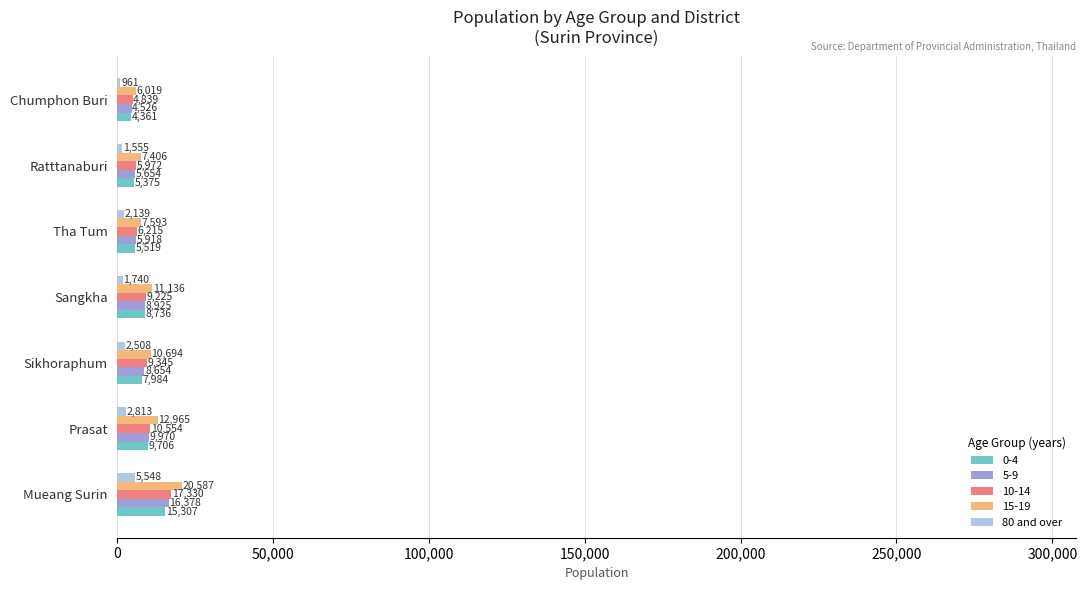

What is the difference between the second highest and minimum values in the 5-9 series?

5444